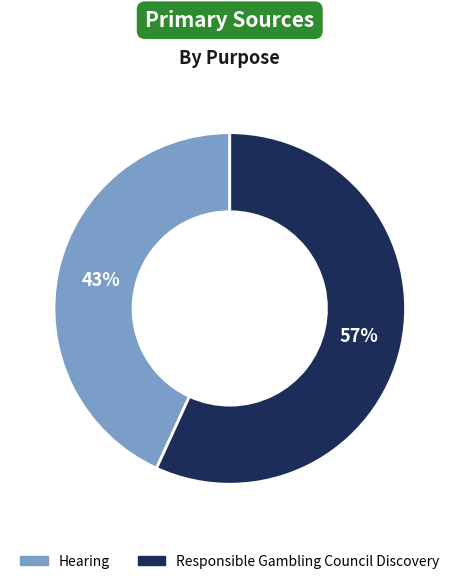

The Hearing slice represents 52% of the pie. True or false?

False